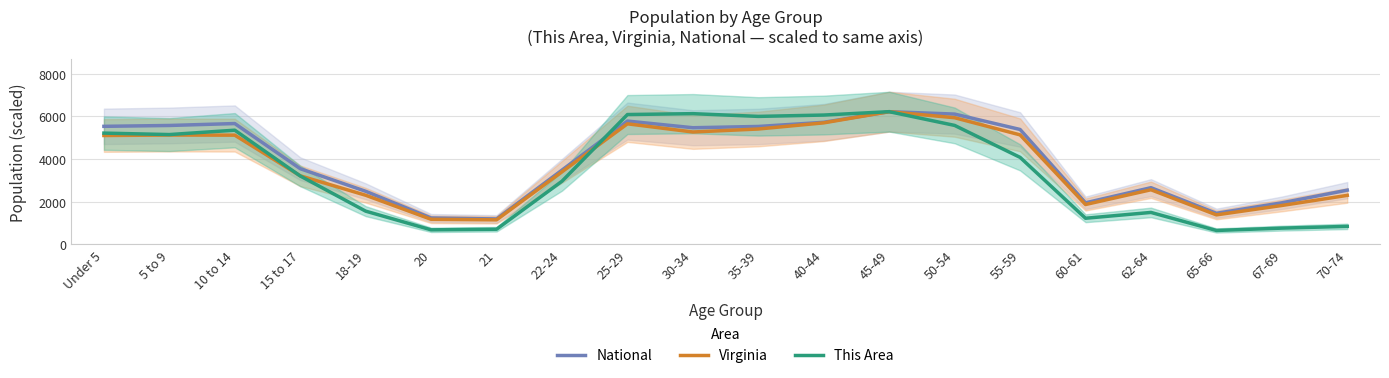

Is the value of National at 70-74 greater than the value of Virginia at 25-29?

No